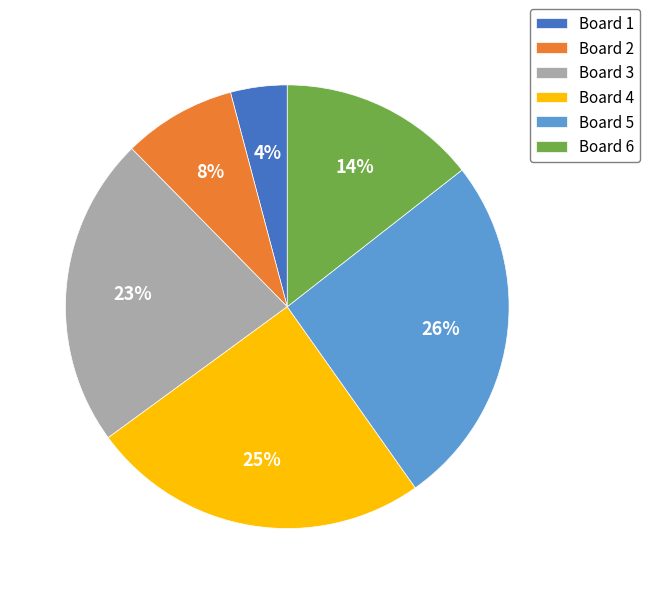

Rank the categories by value from lowest to highest.

Board 1, Board 2, Board 6, Board 3, Board 4, Board 5